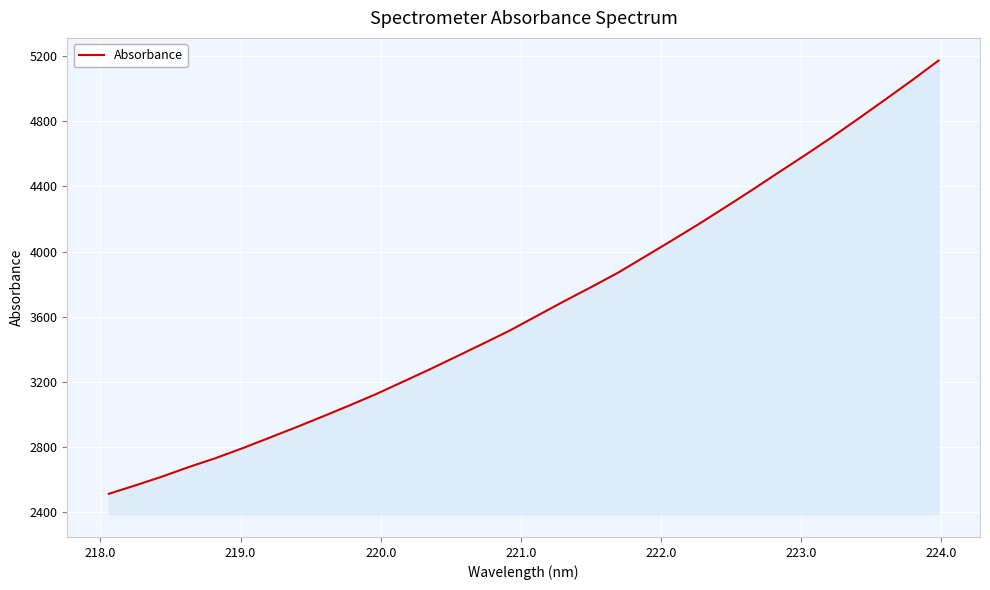

How many values are below 3606?

16